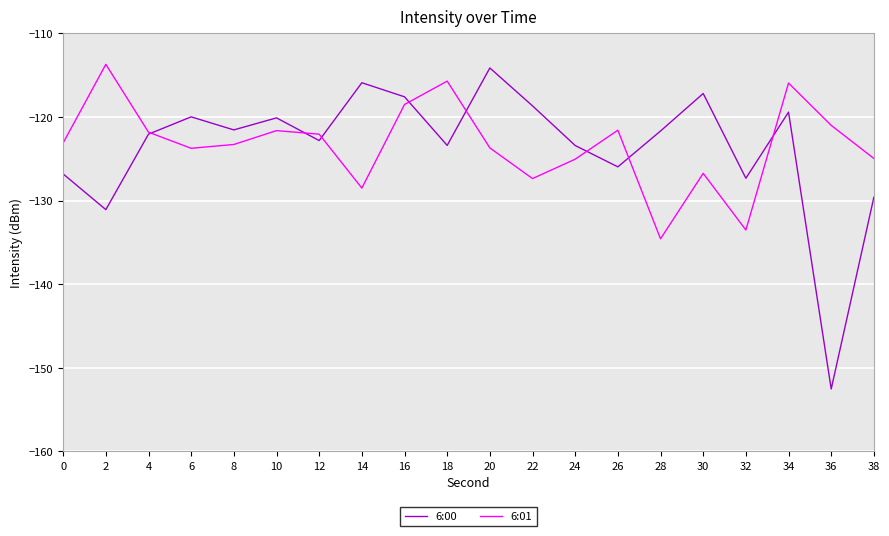

What is the difference between the highest and lowest values at 12?

0.8